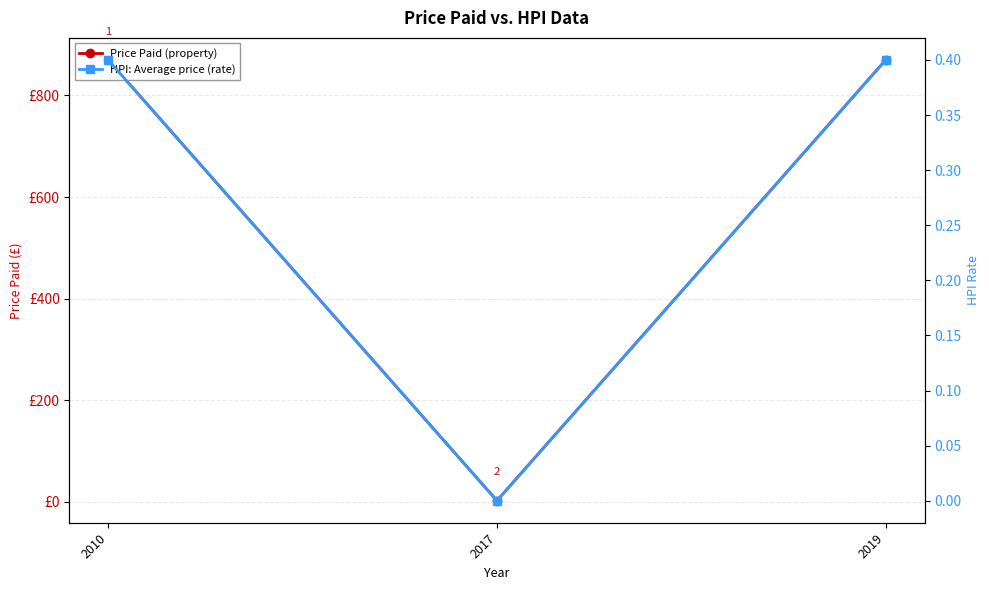

Where is HPI: Average price (rate) nearest to the value 0?

2017